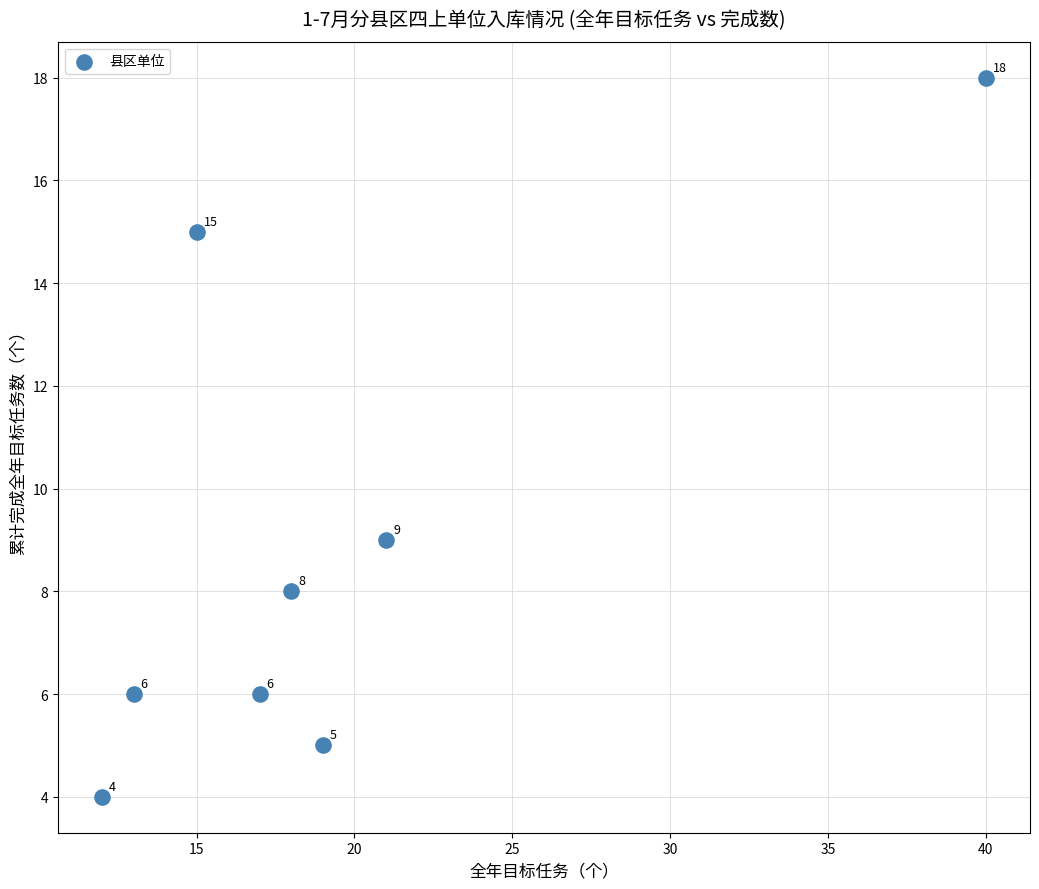

What is the range of X values (max minus min)?

28